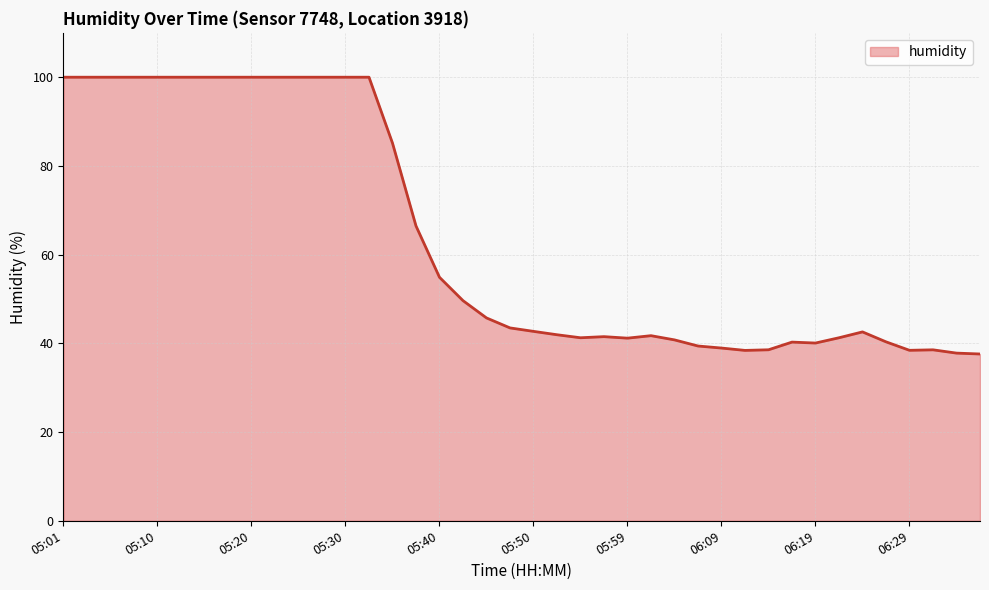

What is the minimum value shown in the chart?

37.6